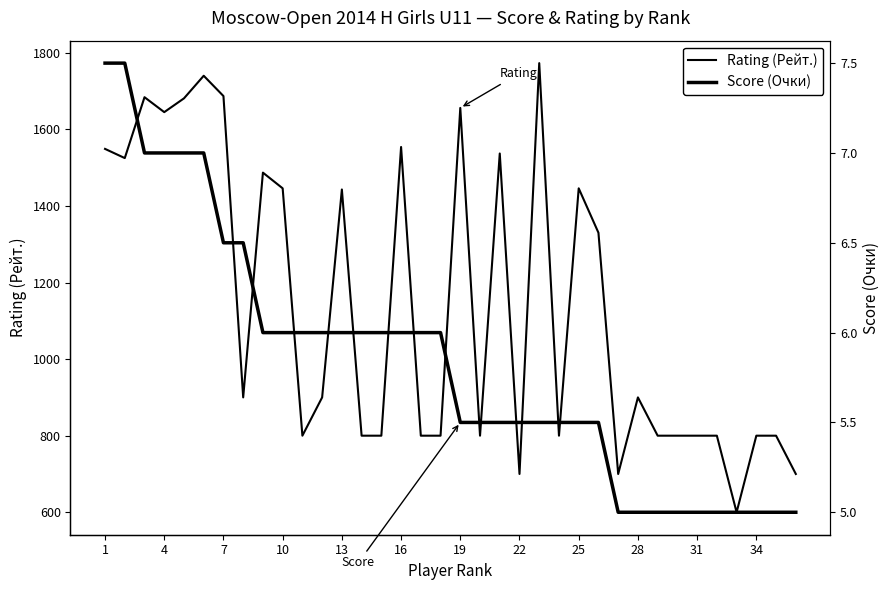

True or false: Score (Очки) has more than 2 points higher than both neighbors.

False